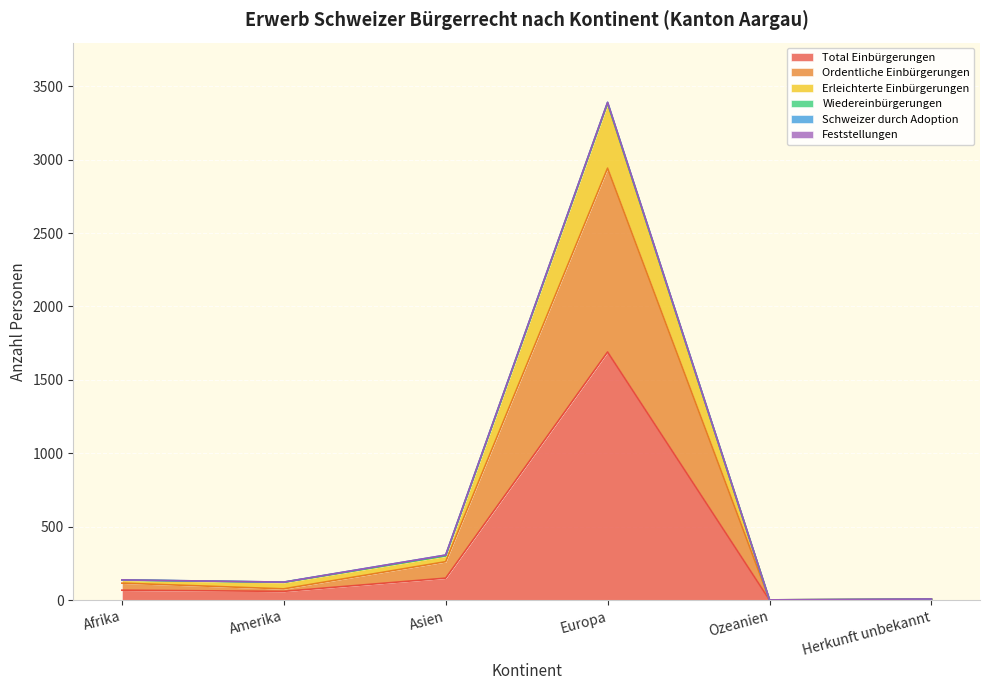

At which label does Total Einbürgerungen reach its peak?

Europa